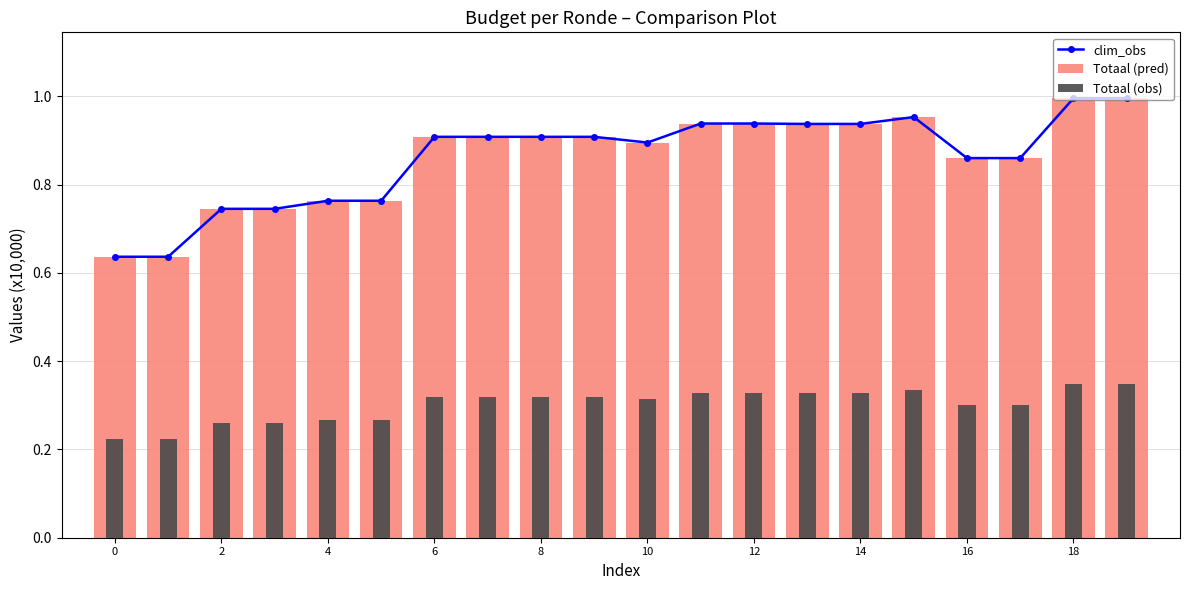

What is the difference between the maximum and minimum values in the Totaal (pred) series?

0.4